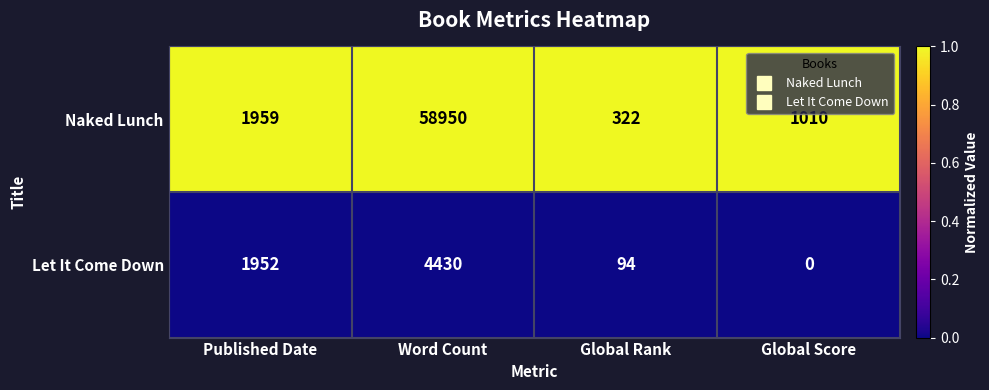

Rank the series by their maximum value, from lowest to highest.

Let It Come Down, Naked Lunch